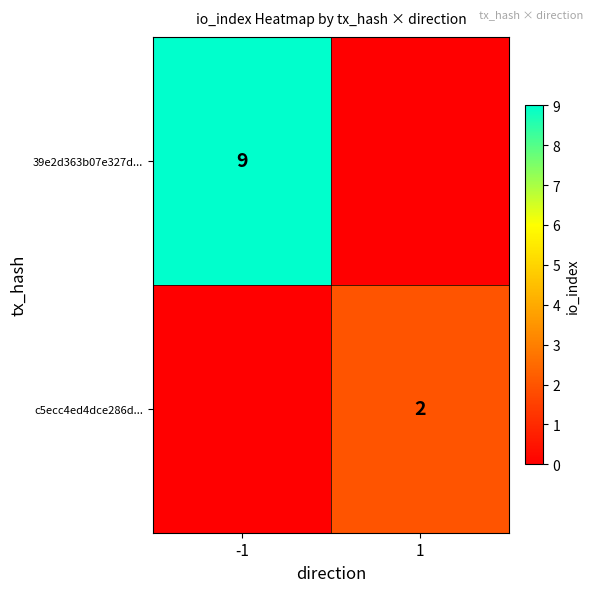

Is the value of 39e2d363b07e327d... at -1 greater than the value of c5ecc4ed4dce286d... at 1?

Yes